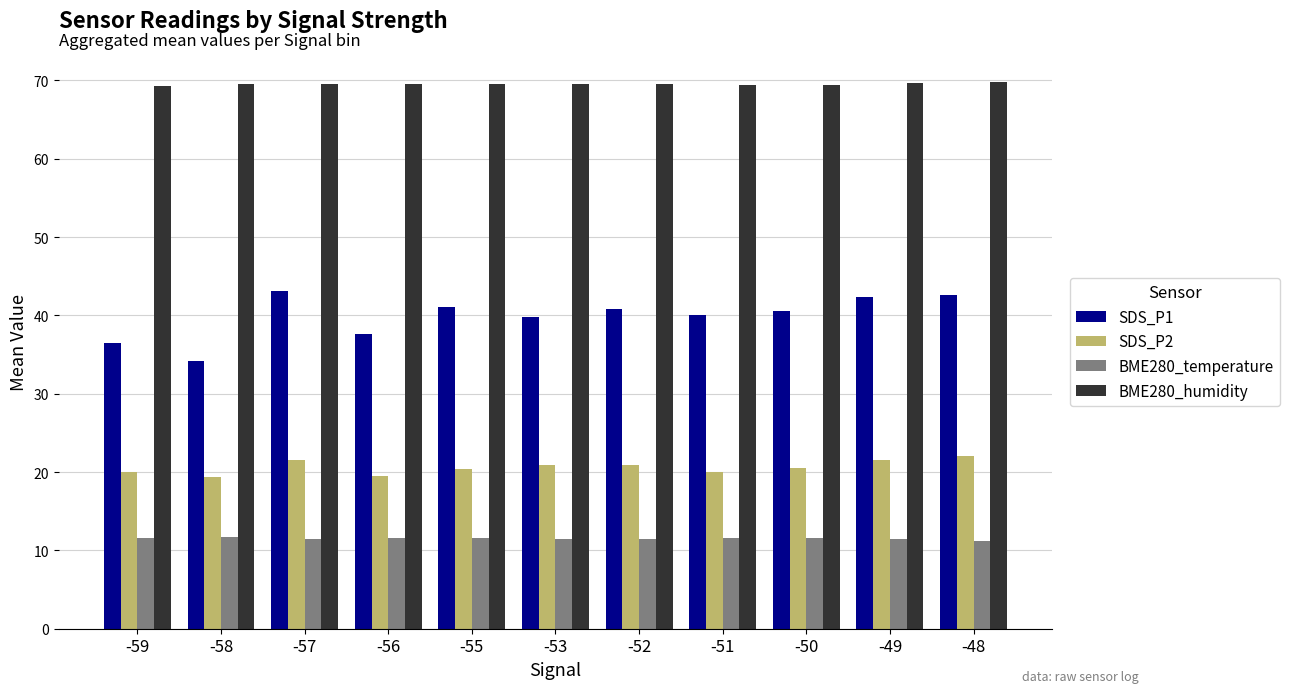

How many series are shown in this chart?

4